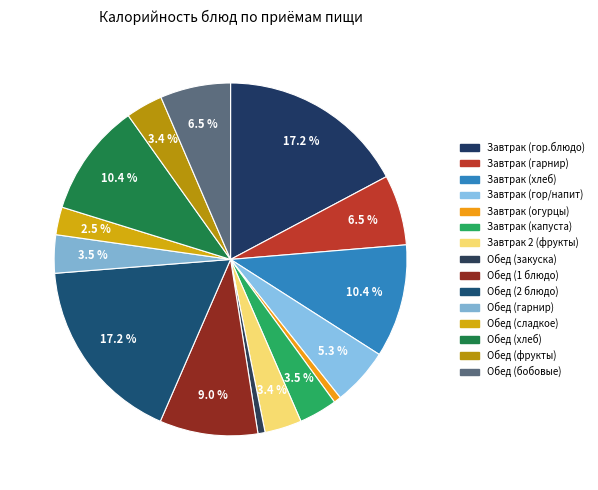

Count the number of slices in the pie.

15